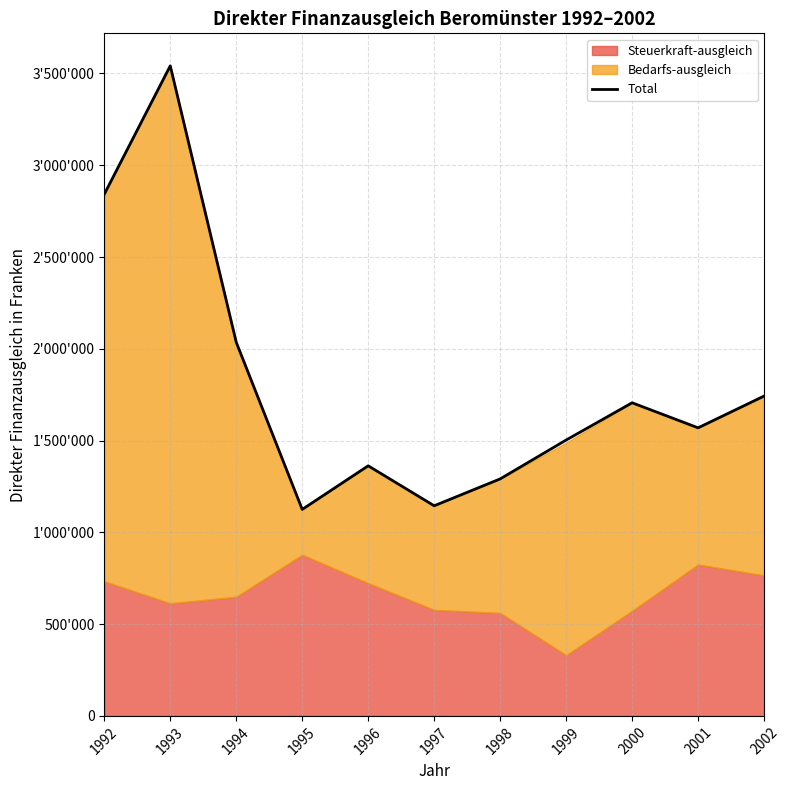

Does the chart display data point markers on the line(s)?

No